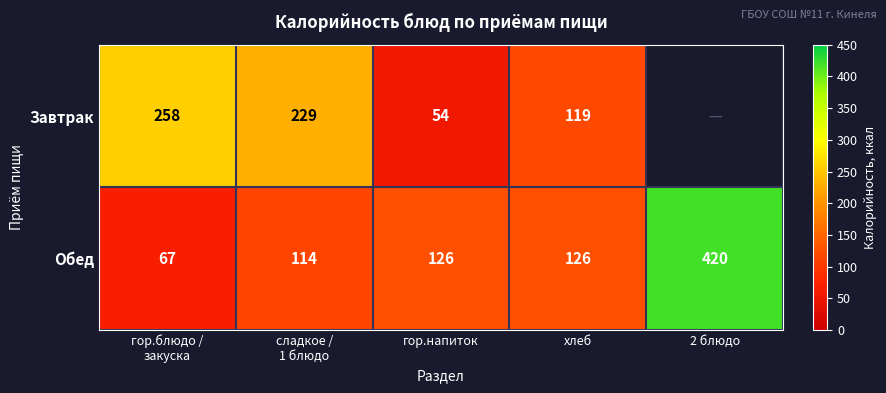

How many values in the Обед series are below 126?

2